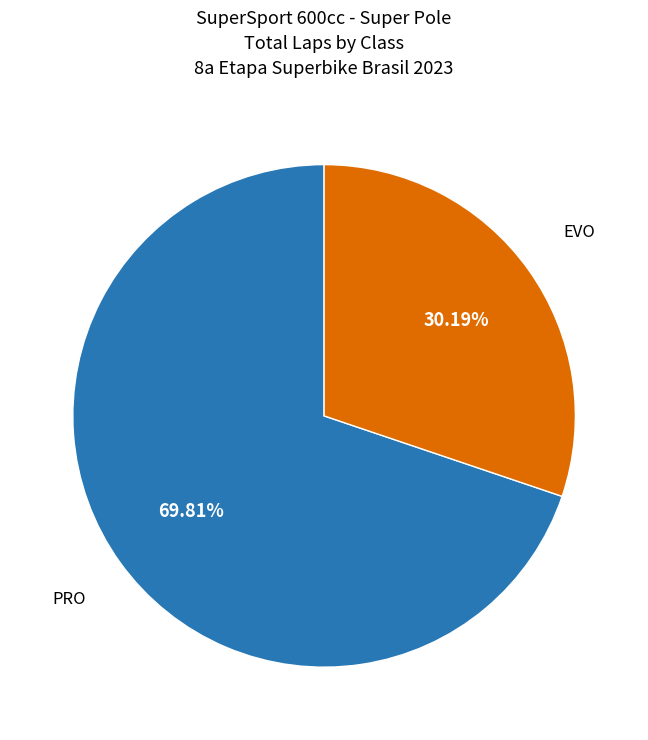

What is the ratio of the value at PRO to the value at EVO?

2.3